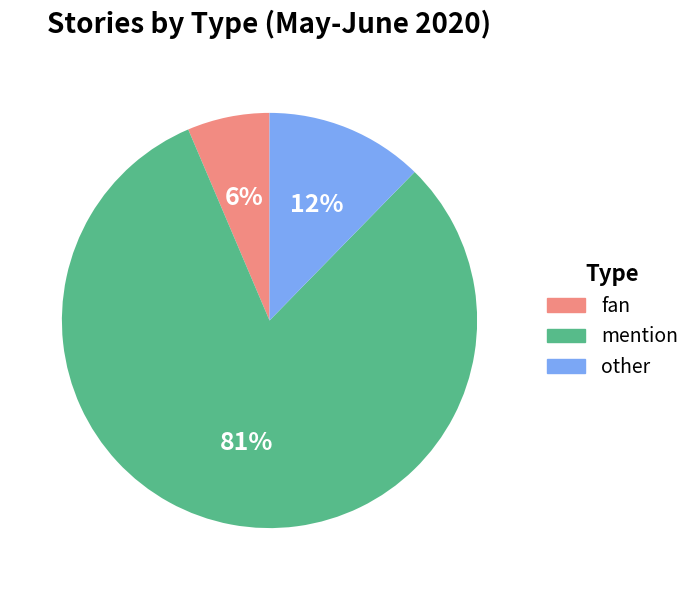

Which has a higher value, mention or fan?

mention